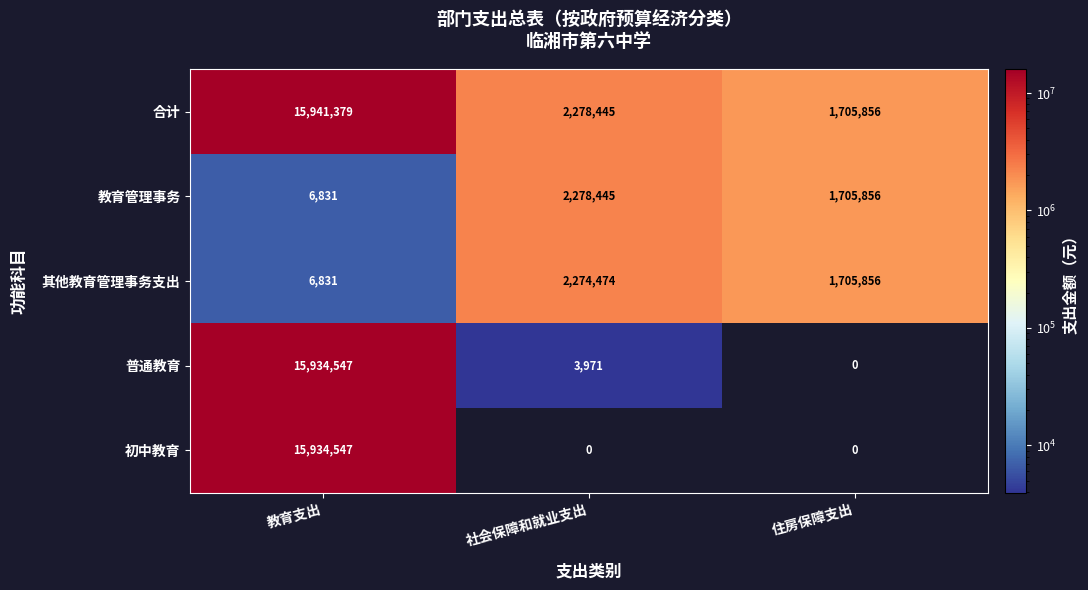

Is it true that 合计 equals 26223734 at 教育支出?

False